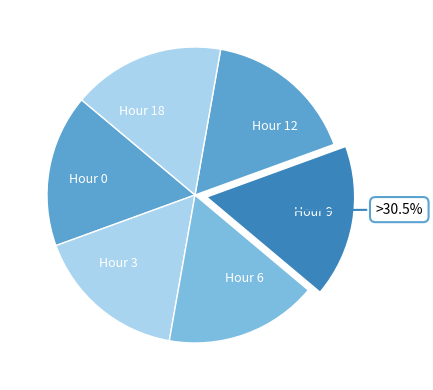

Is it true that Hour 0 is 15% of the pie?

False